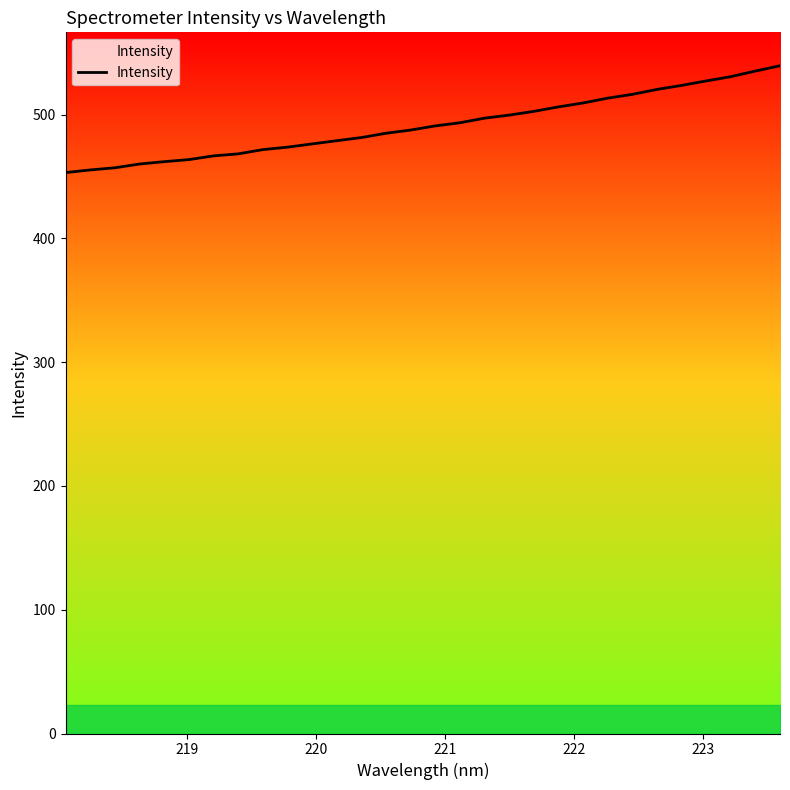

What is the maximum value shown in the chart?

539.5